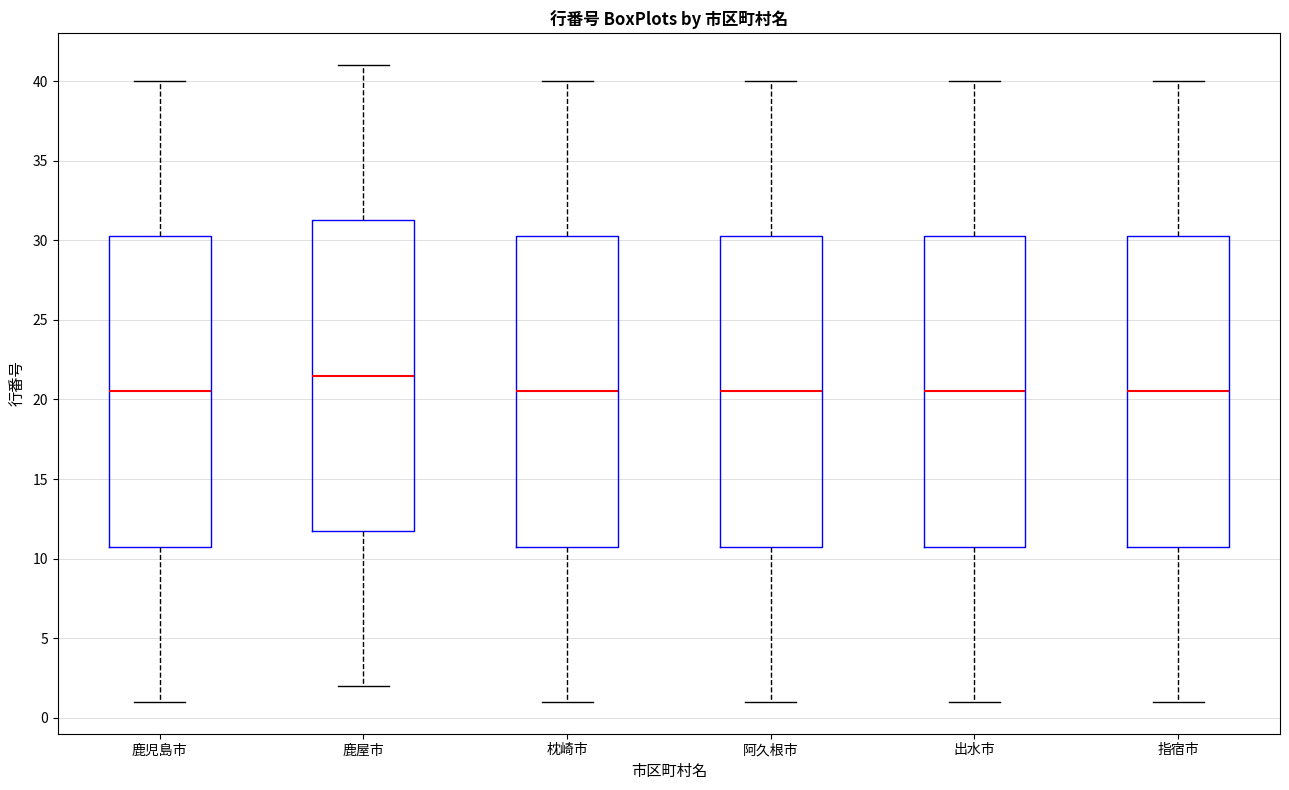

Reading left to right, transcribe this box plot: for each box, give where its median line is, the range the box spans, and where its two whiskers end, as read against the y-axis. The values are not printed on the chart, so give them approximately, as read against the axis.

鹿児島市: median 20.5, box 11.0 to 30.5, whiskers 1.0 to 40.0
鹿屋市: median 21.5, box 12.0 to 31.5, whiskers 2.0 to 41.0
枕崎市: median 20.5, box 11.0 to 30.5, whiskers 1.0 to 40.0
阿久根市: median 20.5, box 11.0 to 30.5, whiskers 1.0 to 40.0
出水市: median 20.5, box 11.0 to 30.5, whiskers 1.0 to 40.0
指宿市: median 20.5, box 11.0 to 30.5, whiskers 1.0 to 40.0